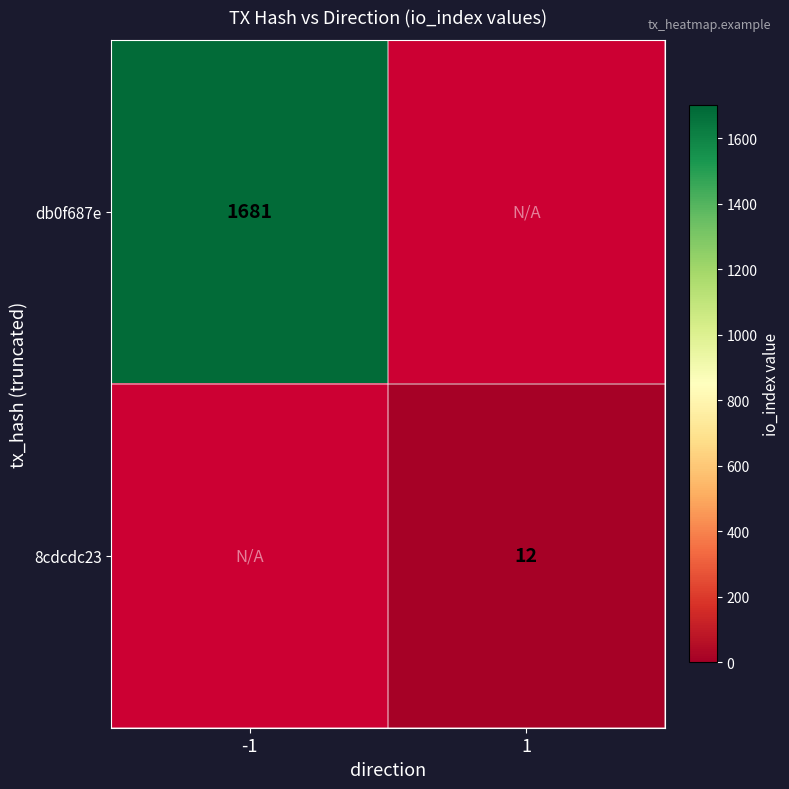

Is it true that db0f687e equals 1681 at -1?

True